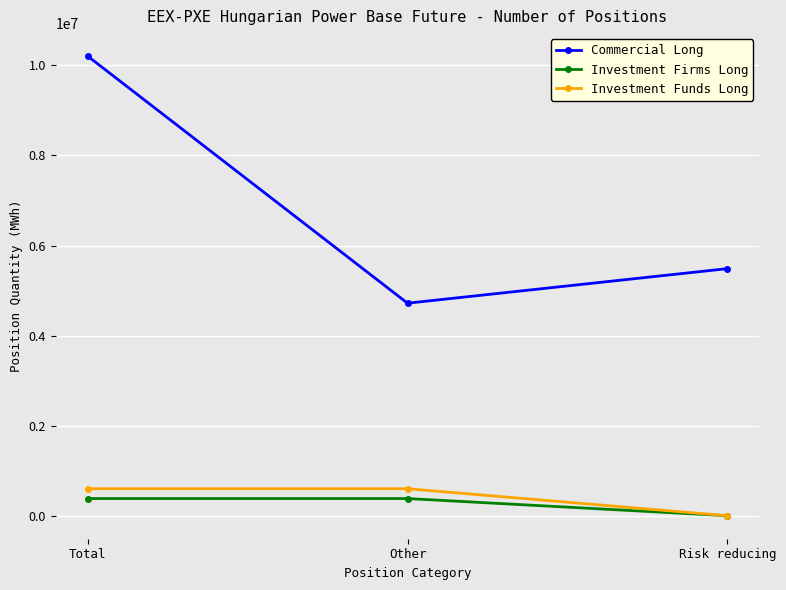

True or false: Commercial Long has a value of 10205978 at Total.

True